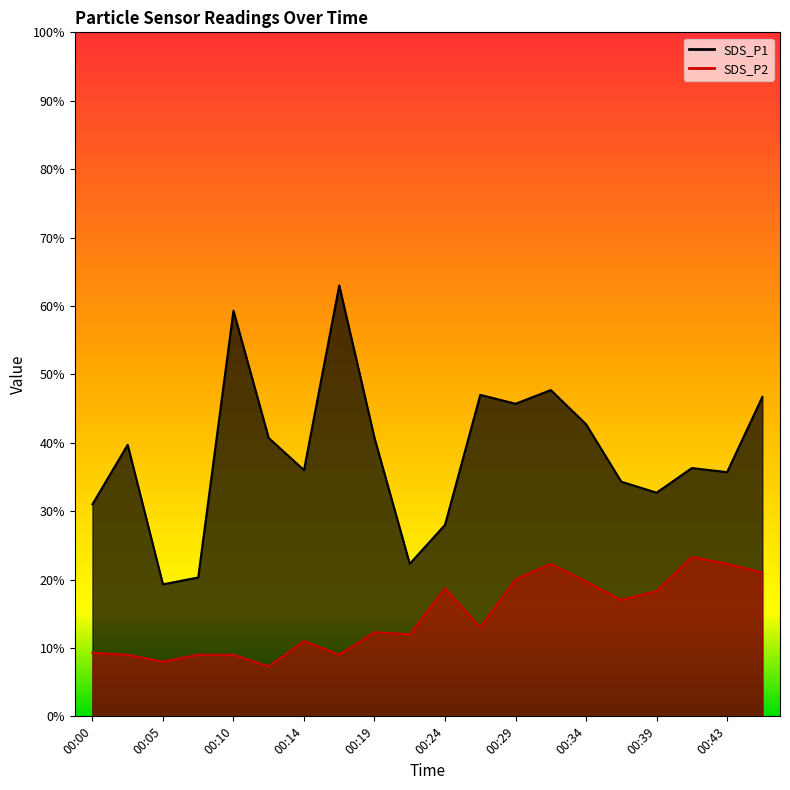

At 00:41, list the series in order from smallest to largest.

SDS_P2, SDS_P1